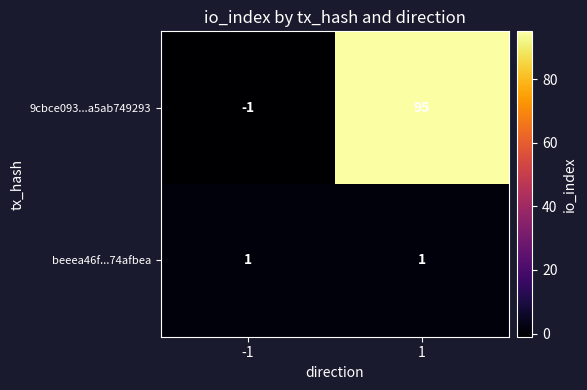

Reading right to left, list all the values displayed in this chart.

9cbce093...a5ab749293: 1=95	-1=-1
beeea46f...74afbea: 1=1	-1=1